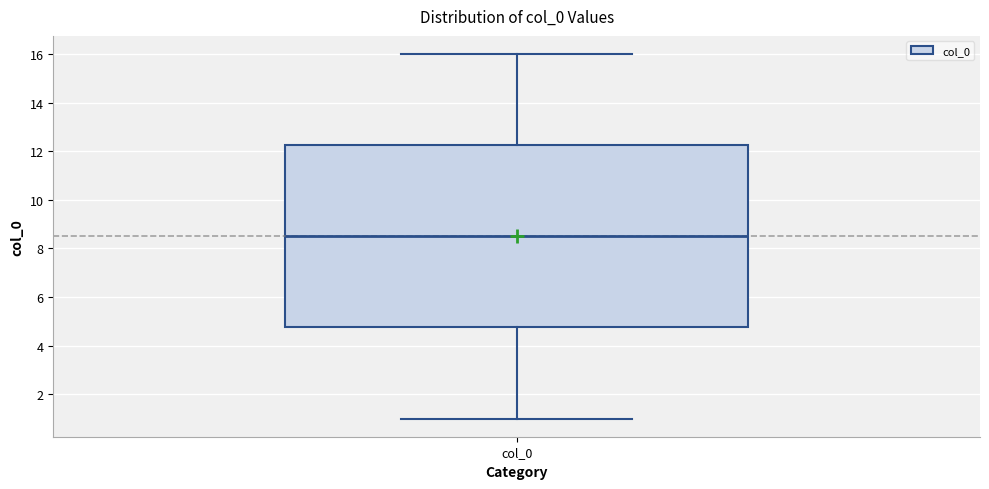

Where does the upper whisker of the box for col_0 end on the y-axis? The values are not printed on the chart, so give them approximately, as read against the axis.

16.0